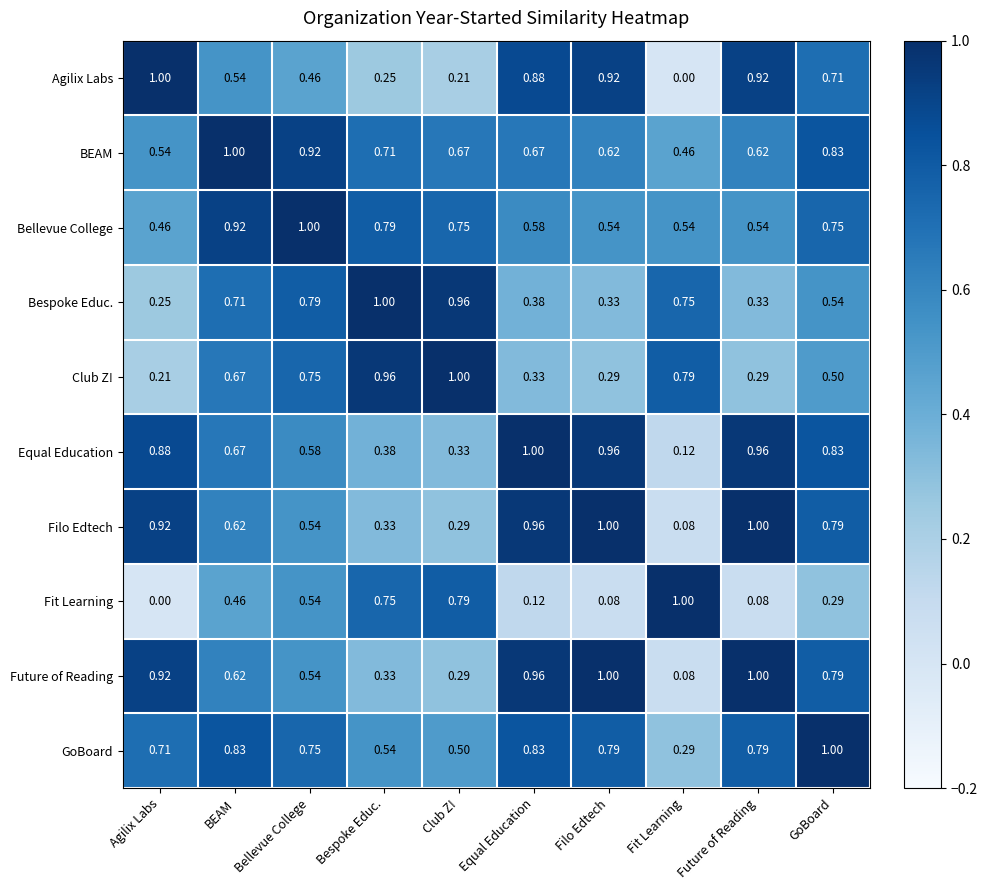

Which series has the largest total across all categories?

BEAM